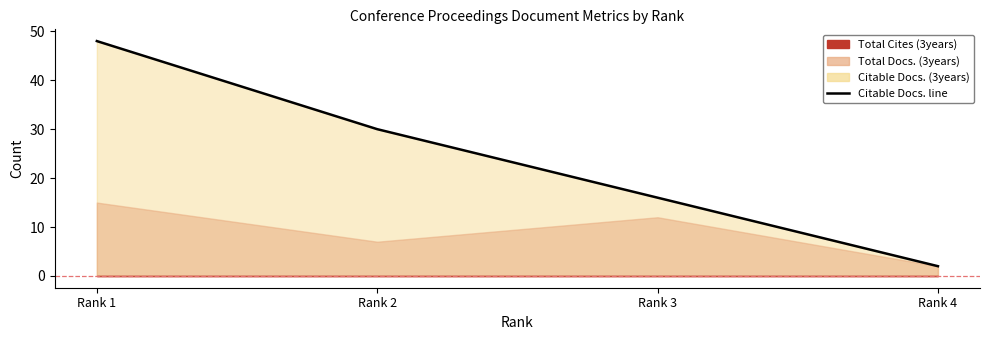

List the labels in order of value, largest first.

Rank 1, Rank 2, Rank 3, Rank 4